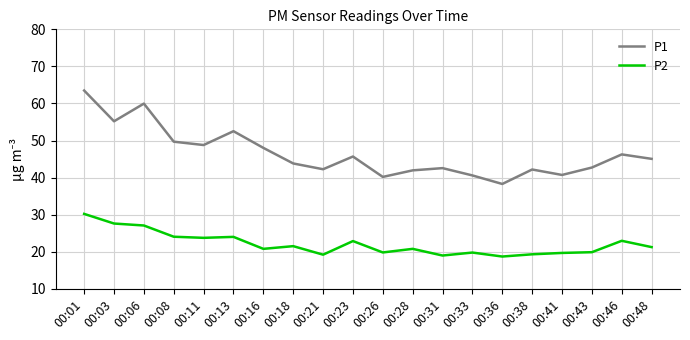

Rank the series by their maximum value, from highest to lowest.

P1, P2